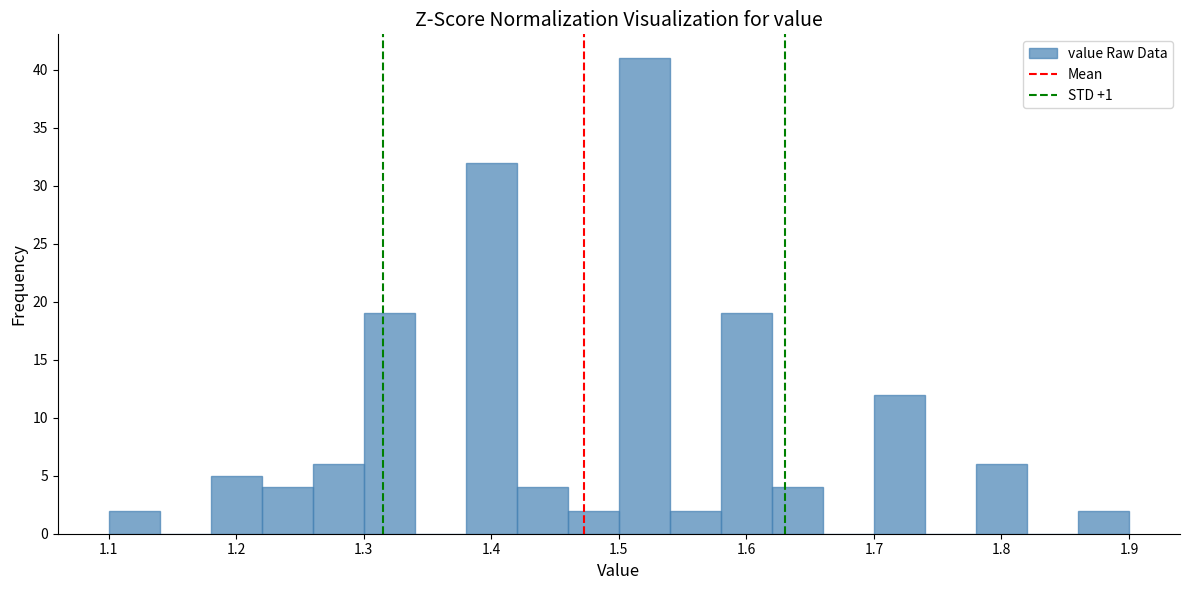

Which range on the x-axis has the tallest bar?

1.50 to 1.54